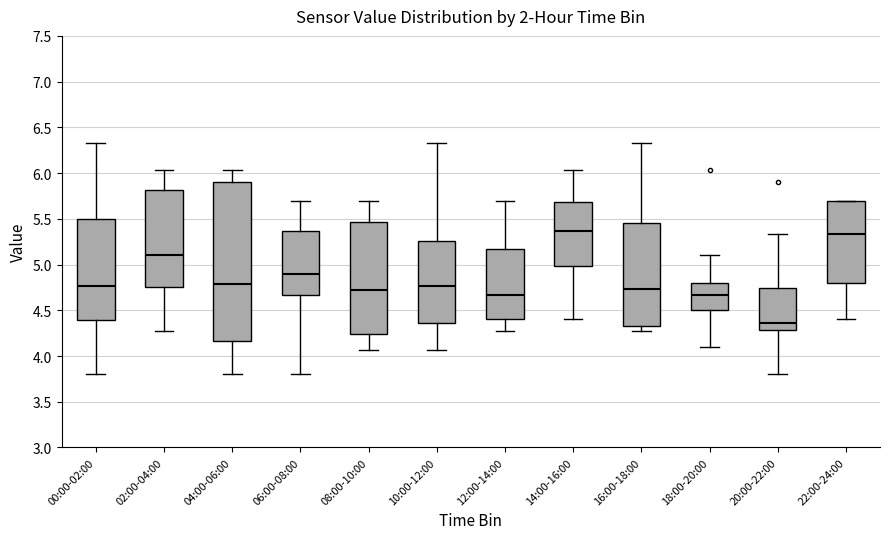

Where does the lower whisker of the box for 08:00-10:00 end on the y-axis? The values are not printed on the chart, so give them approximately, as read against the axis.

4.05